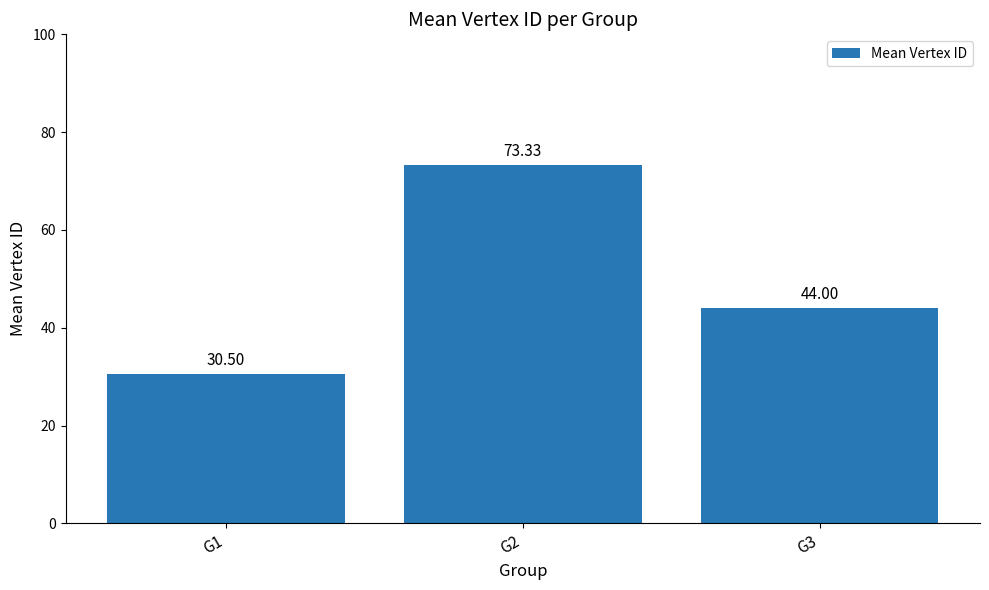

Reading left to right, what are all the values shown in this chart?

G1=30.5	G2=73.3	G3=44.0